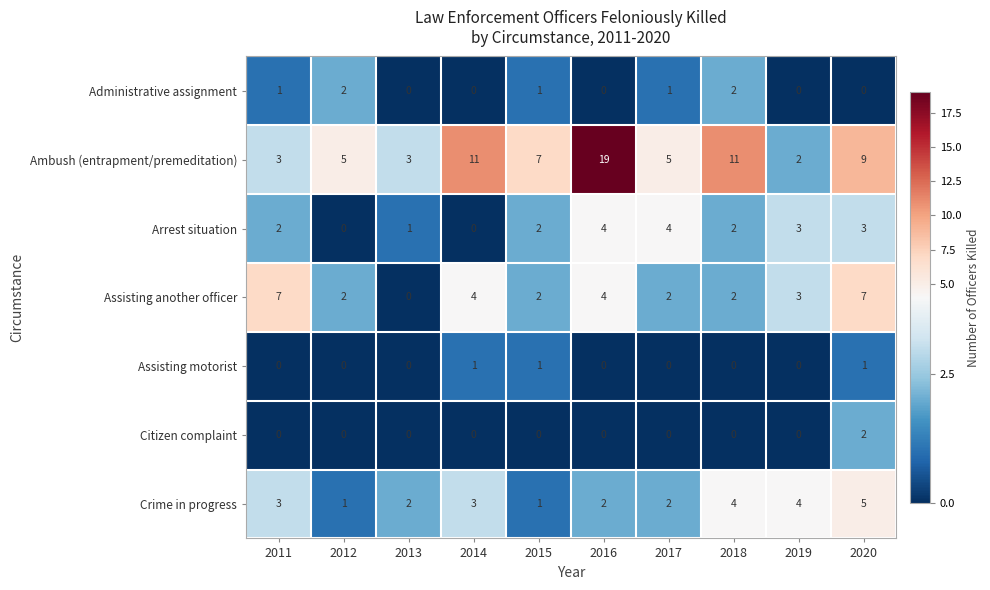

True or false: Administrative assignment has a value of 1 at 2013.

False